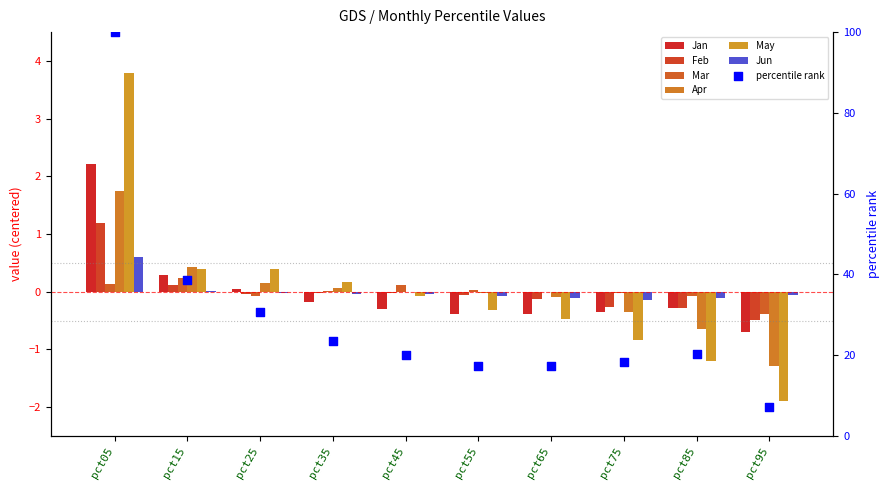

What is the total value across all series at pct25?

0.5